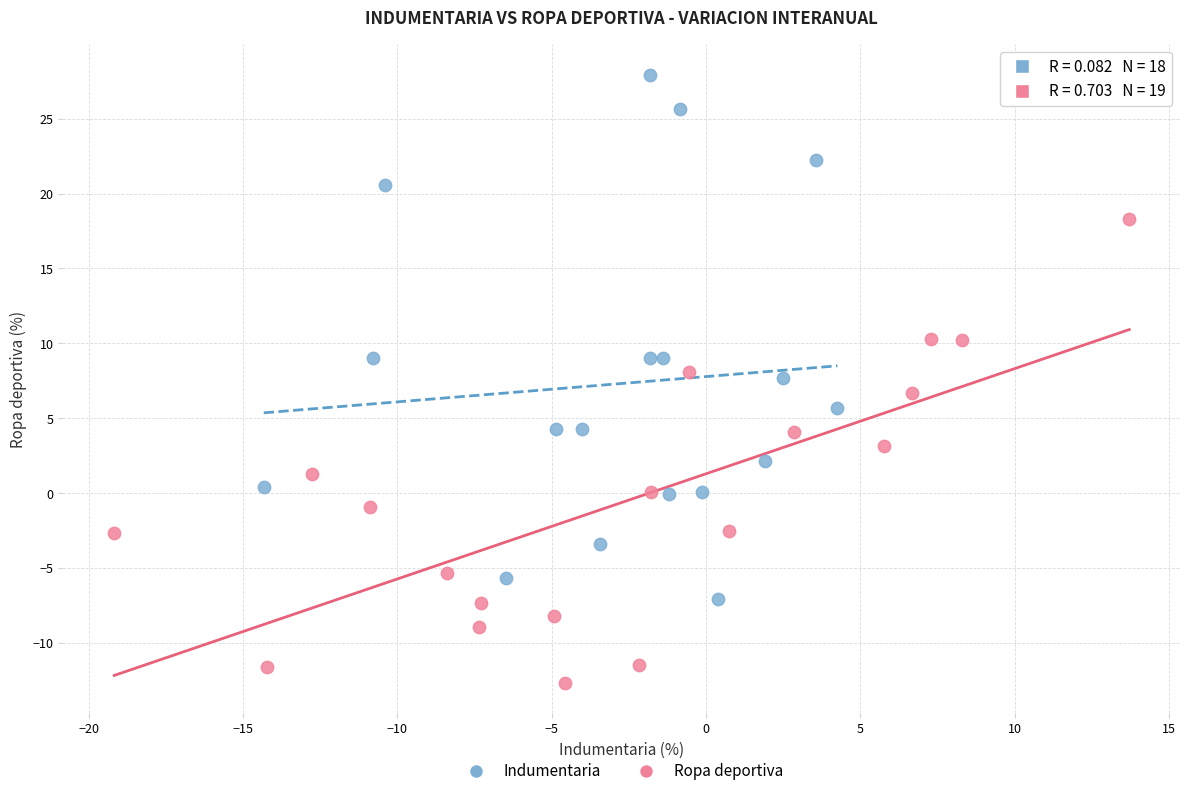

Which series reaches the minimum Y coordinate?

Ropa deportiva